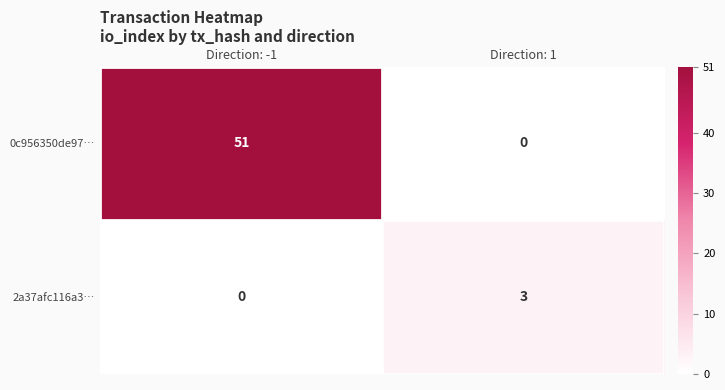

Which series changed the most between Direction: -1 and Direction: 1?

0c956350de97…